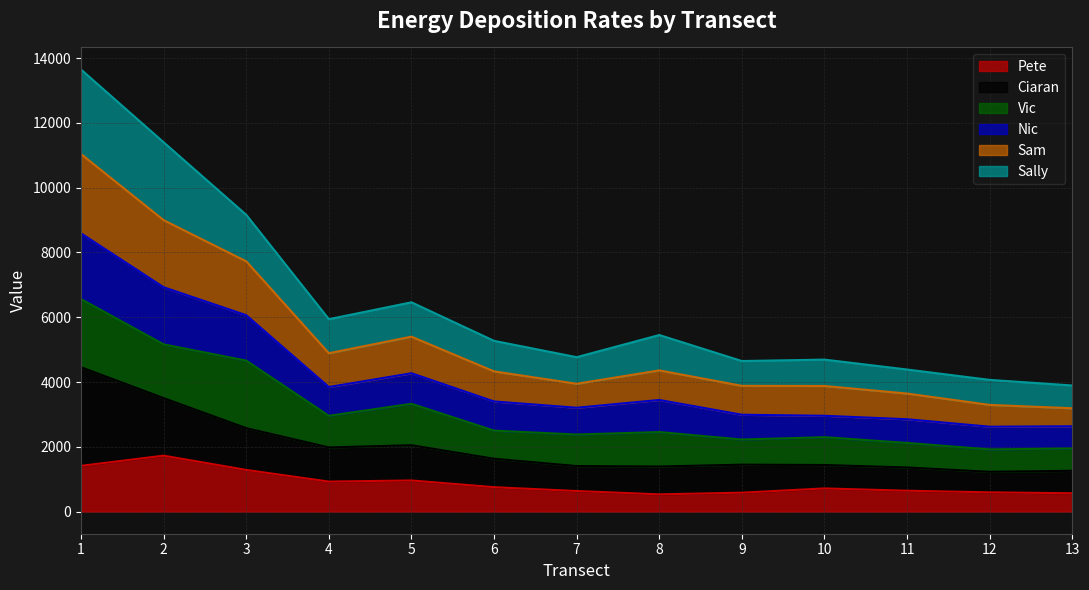

What is the total value across all series at 6?

5272